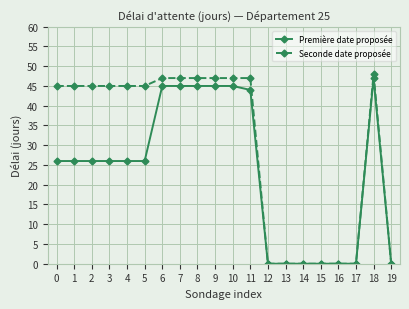

What is the greatest value displayed?

48